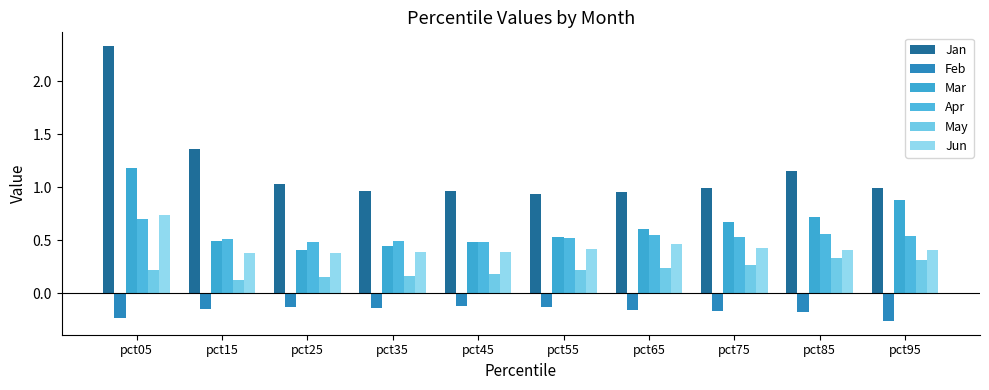

Reading right to left, what are all the values shown in this chart?

Jan: 1.0	1.1	1.0	1.0	0.9	1.0	1.0	1.0	1.4	2.3
Feb: -0.3	-0.2	-0.2	-0.2	-0.1	-0.1	-0.1	-0.1	-0.1	-0.2
Mar: 0.9	0.7	0.7	0.6	0.5	0.5	0.4	0.4	0.5	1.2
Apr: 0.5	0.6	0.5	0.5	0.5	0.5	0.5	0.5	0.5	0.7
May: 0.3	0.3	0.3	0.2	0.2	0.2	0.2	0.2	0.1	0.2
Jun: 0.4	0.4	0.4	0.5	0.4	0.4	0.4	0.4	0.4	0.7